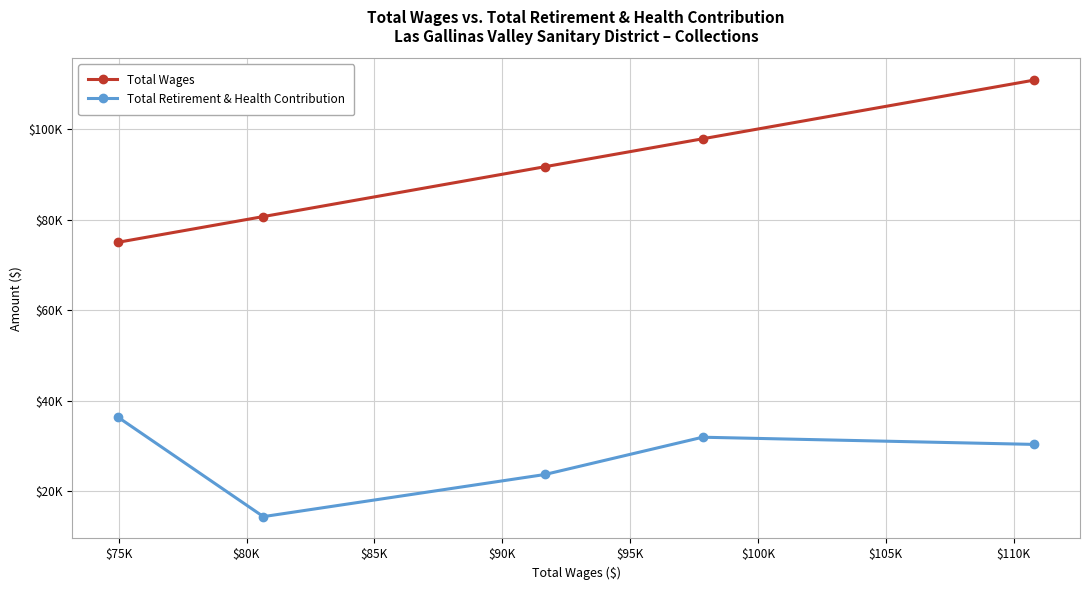

What are all the series names shown in the legend?

Total Wages, Total Retirement & Health Contribution